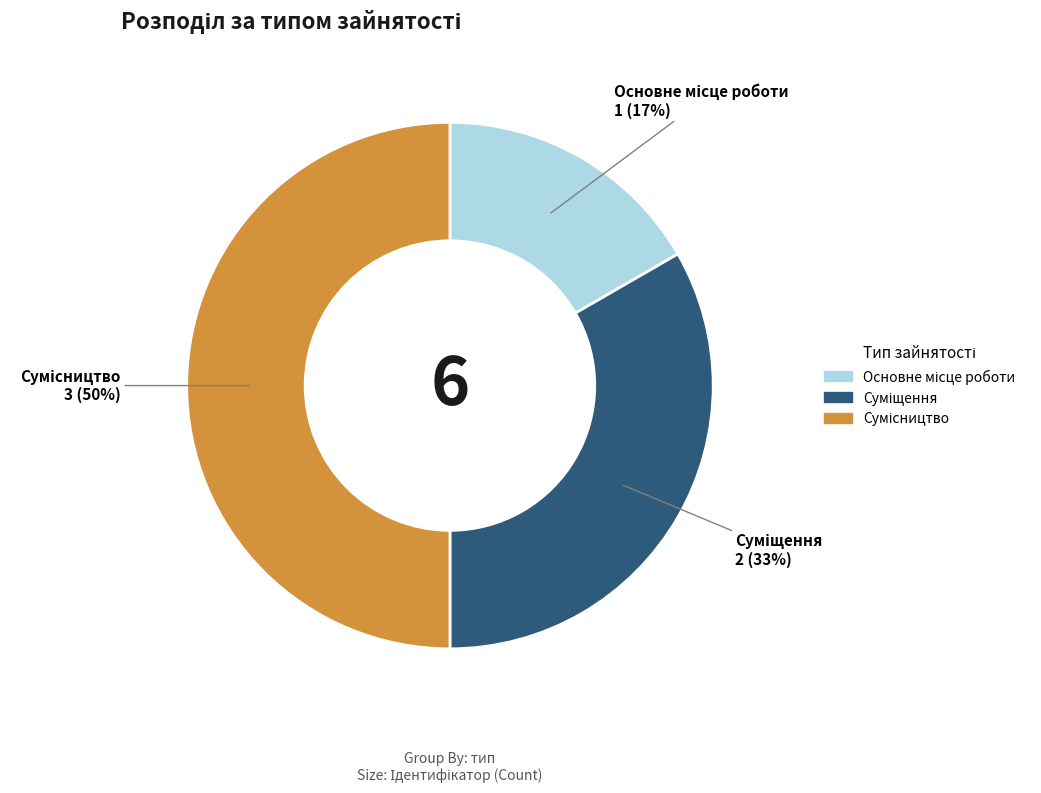

To the nearest percent, what is the difference between the largest and smallest slice percentages?

33%